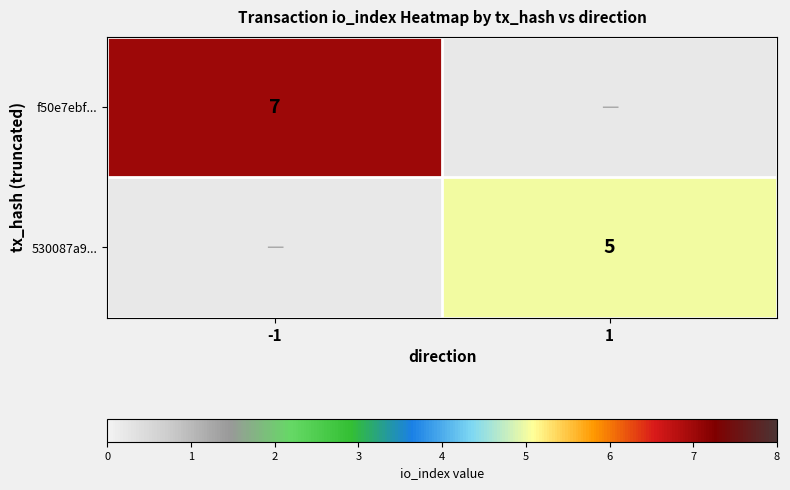

Is the value of 530087a9... at 1 greater than the value of f50e7ebf... at -1?

No